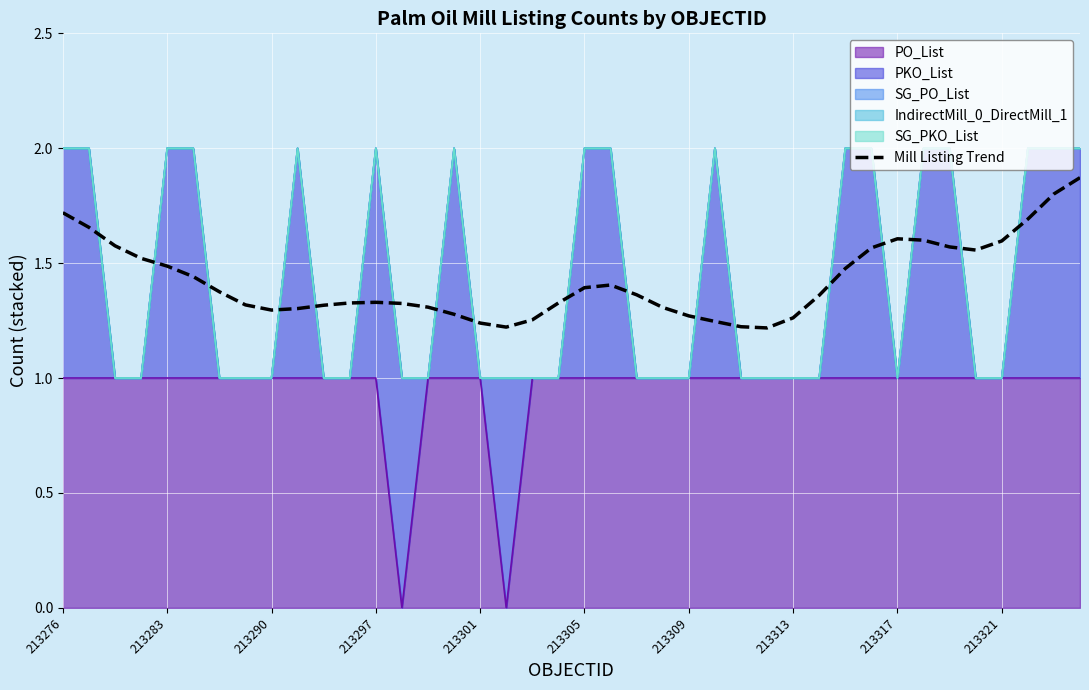

At which category does the chart reach its peak across all series?

39